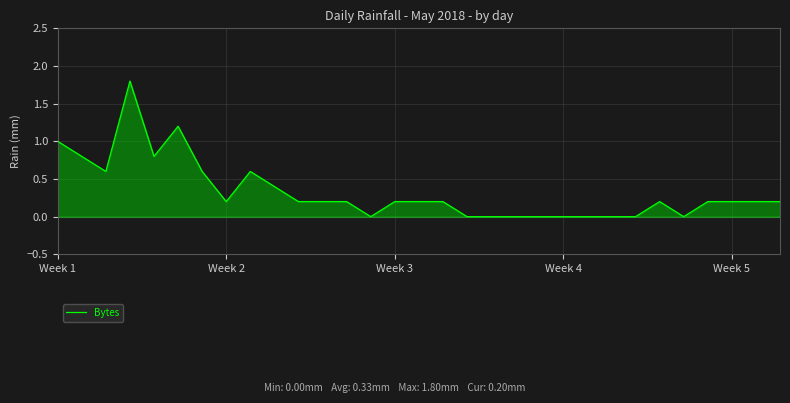

Read the value at 8.

0.6